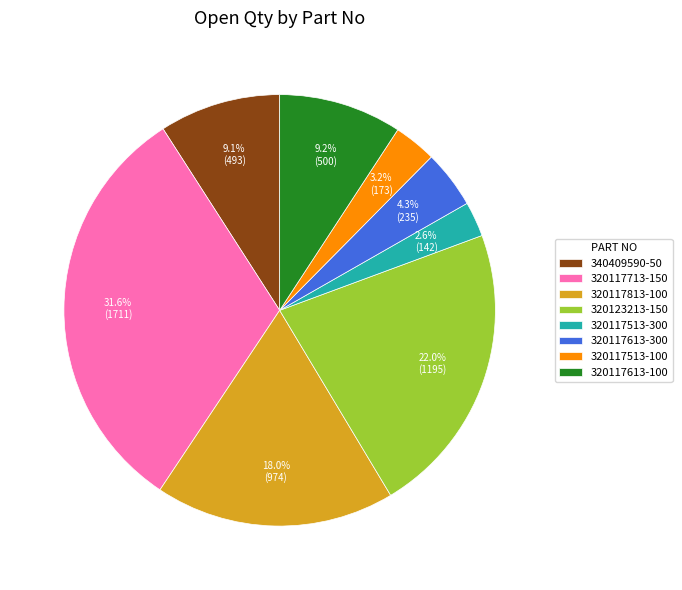

Which has a higher value, 340409590-50 or 320117713-150?

320117713-150